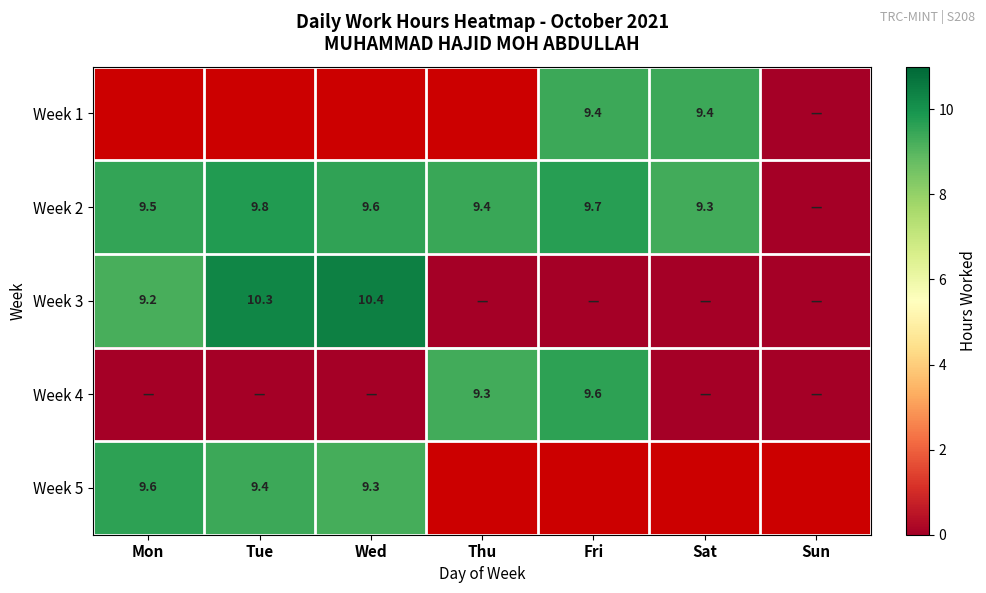

What is the sum of the Week 2 values at Thu and Fri?

19.1